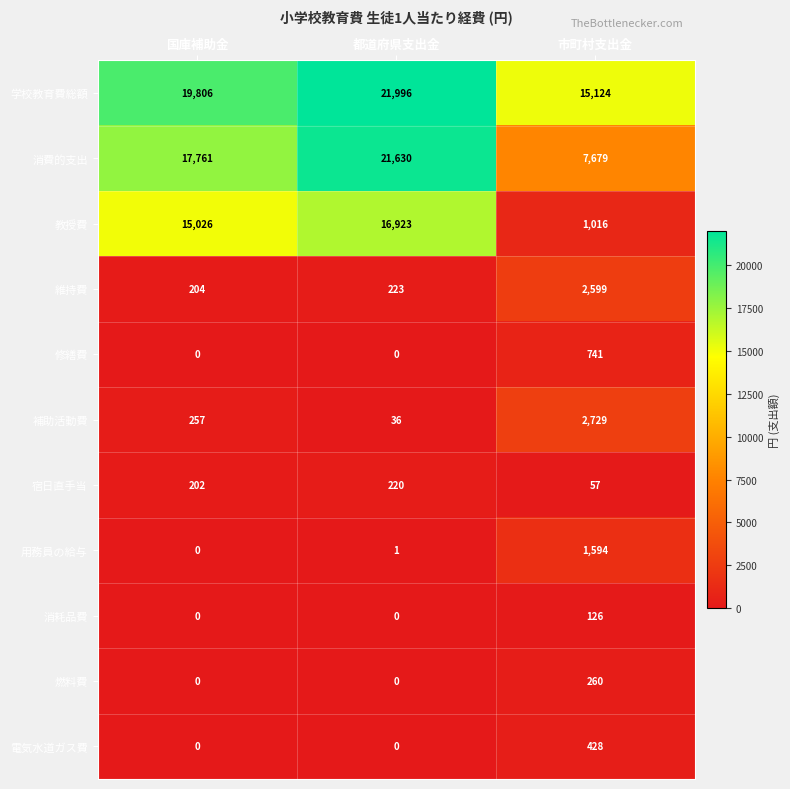

What is the difference between the 補助活動費 values at 国庫補助金 and 都道府県支出金?

221